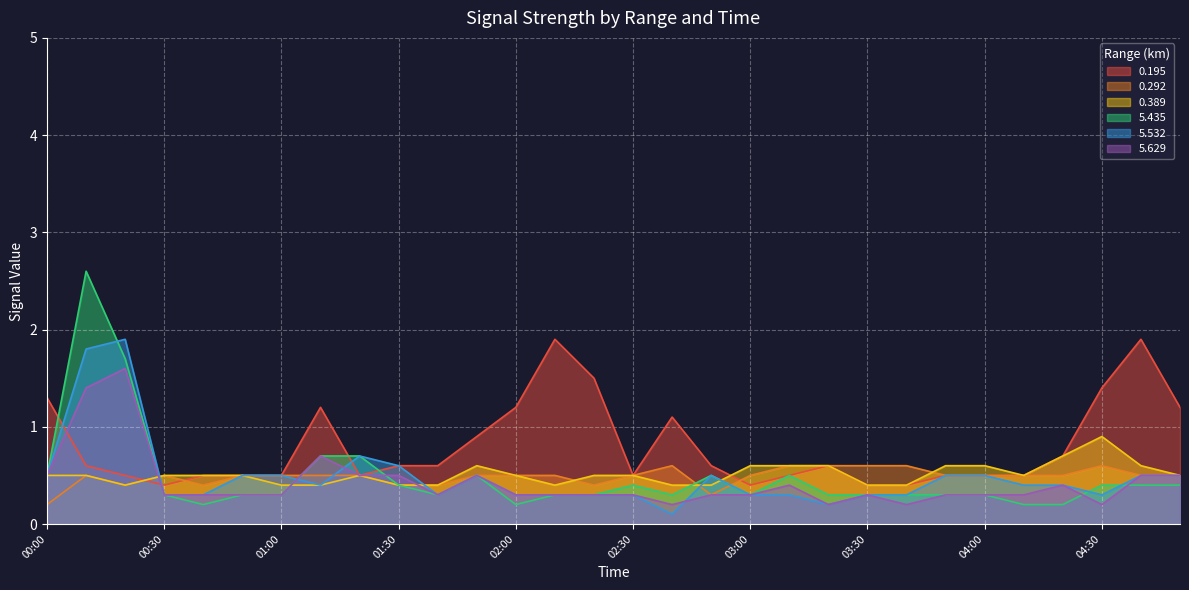

What is the total value across all series at 04:10?

2.4